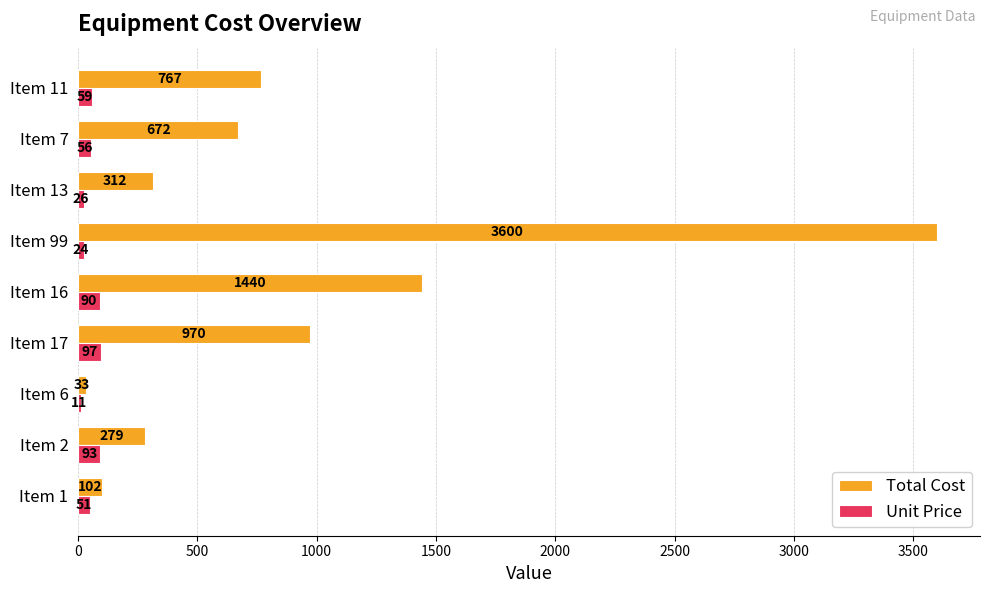

Is it true that Total Cost equals 999 at Item 7?

False